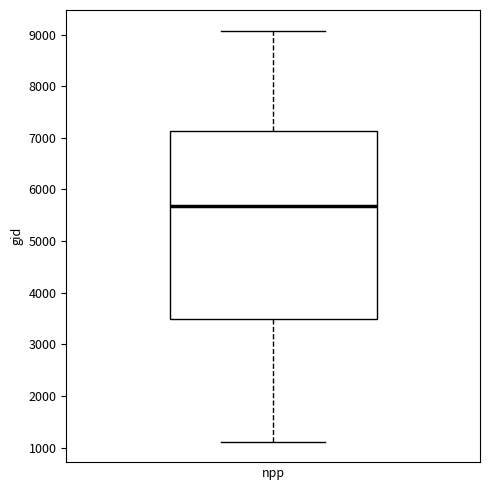

Transcribe this box plot: give where the median line is, the range the box spans, and where the two whiskers end, as read against the y-axis. The values are not printed on the chart, so give them approximately, as read against the axis.

median 5700, box 3500 to 7100, whiskers 1100 to 9100